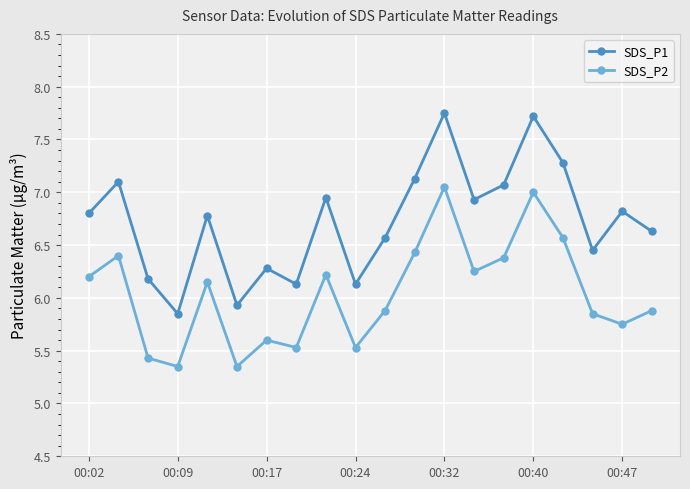

Which series has the largest total across all categories?

SDS_P1